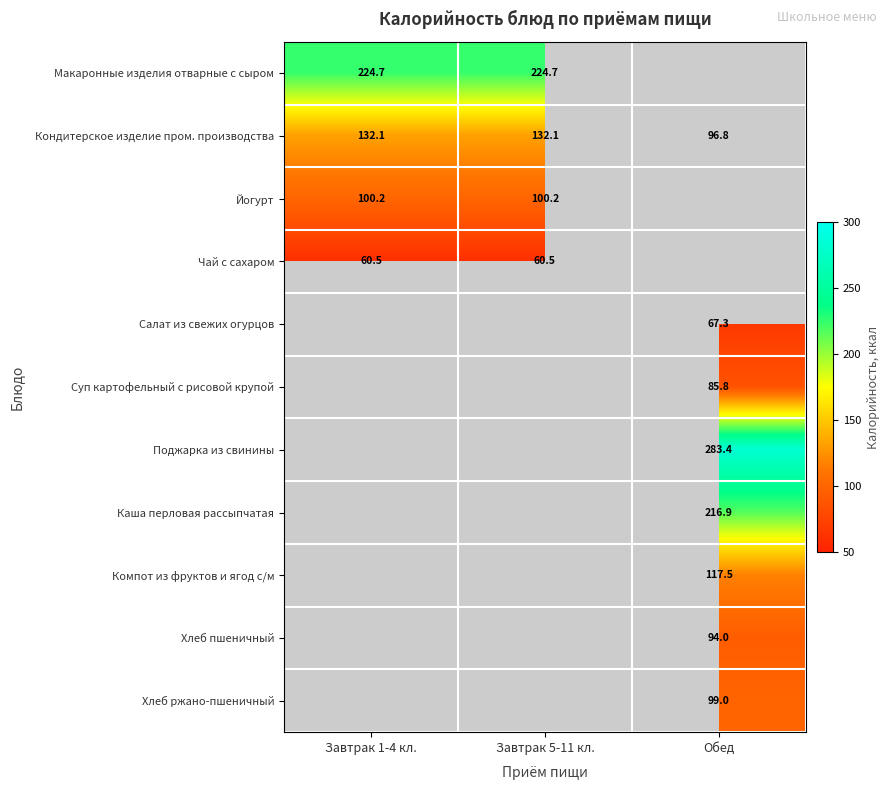

Is the value of Суп картофельный с рисовой крупой at Обед greater than the value of Чай с сахаром at Завтрак 1-4 кл.?

Yes